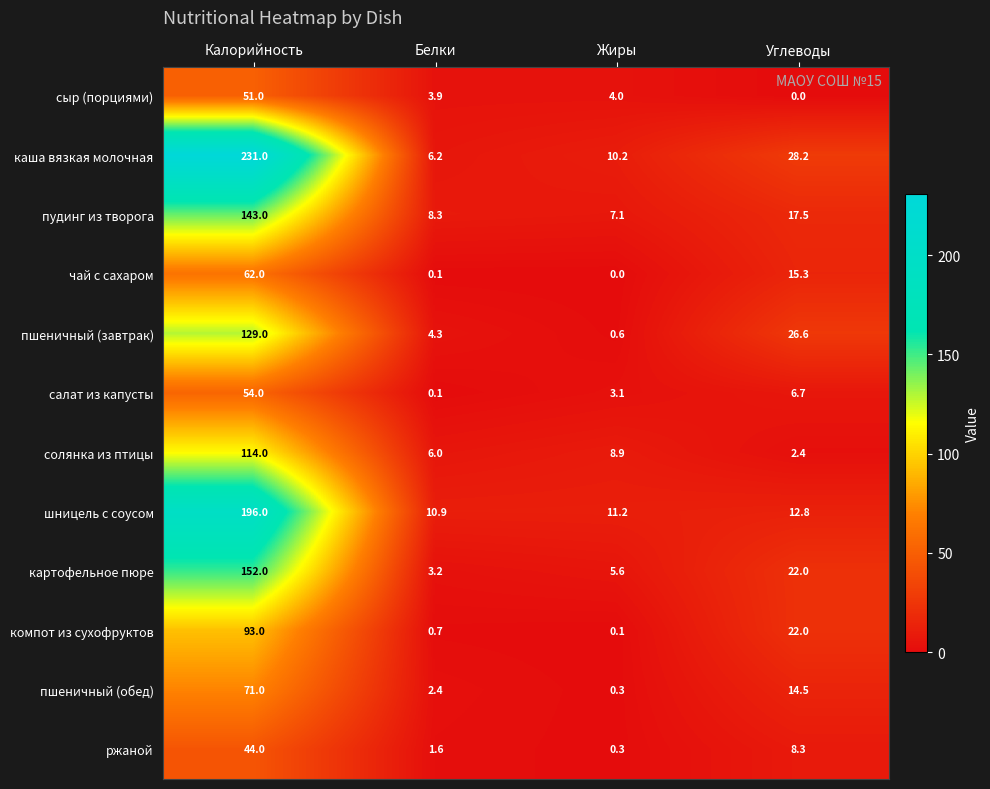

At which category is the sum across all series the highest?

Калорийность